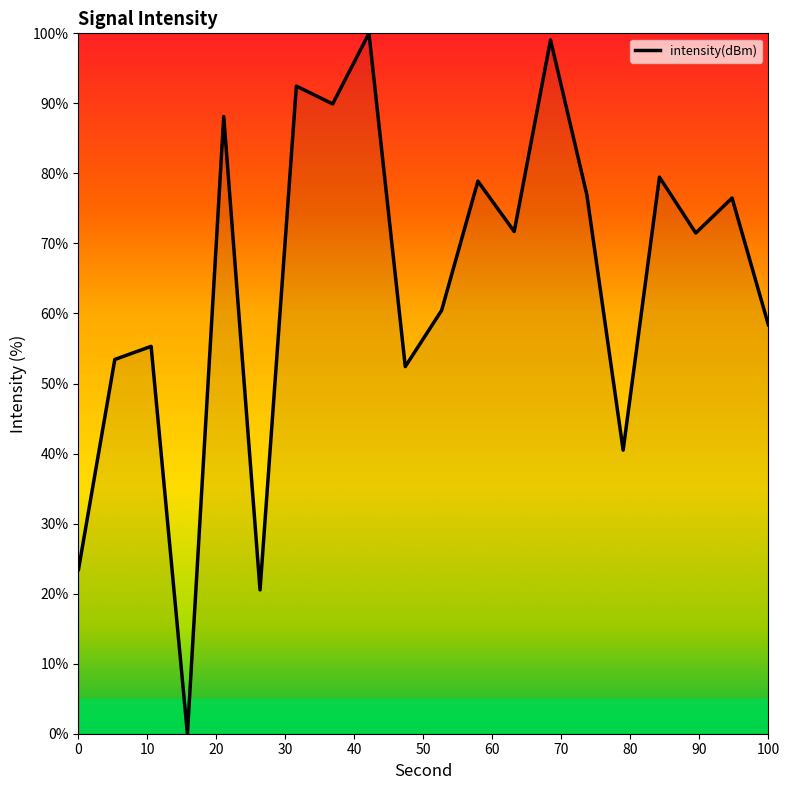

What is the greatest value displayed?

100.0